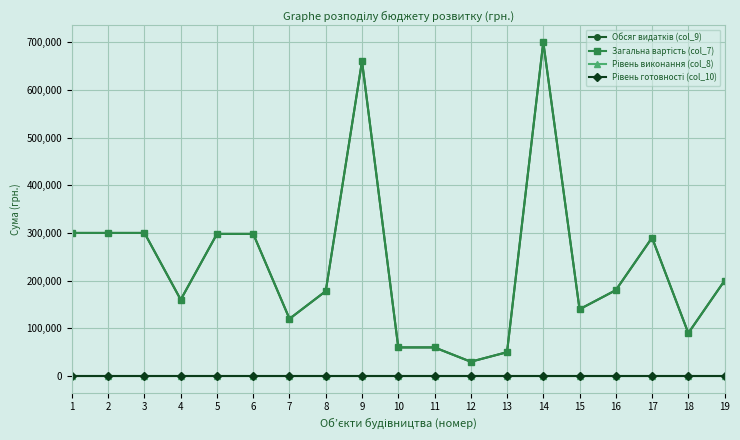

Which category has the lowest value in the Обсяг видатків (col_9) series?

12